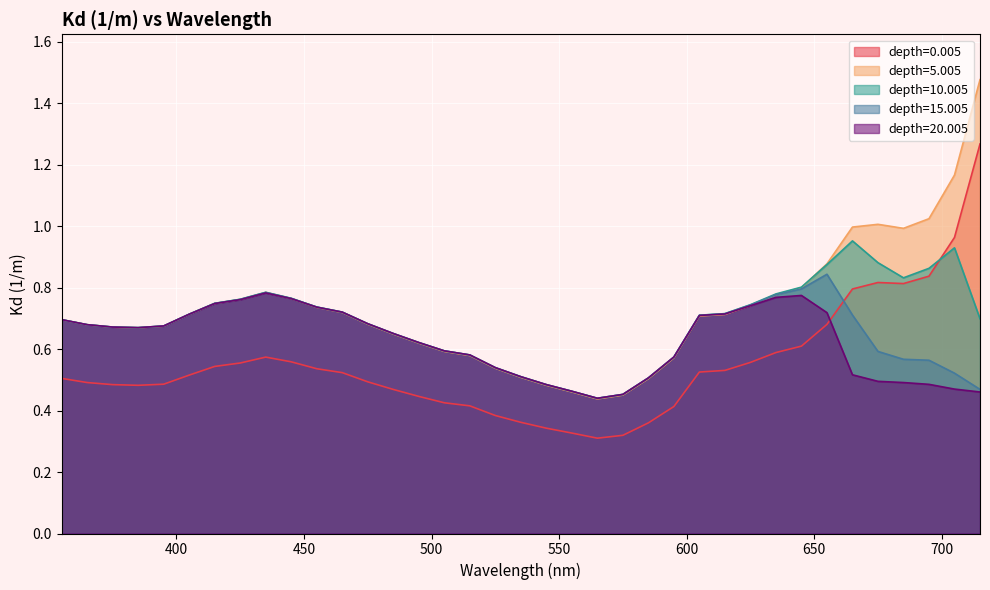

The value of depth=5.005 at 485 is 0.6. True or false?

True